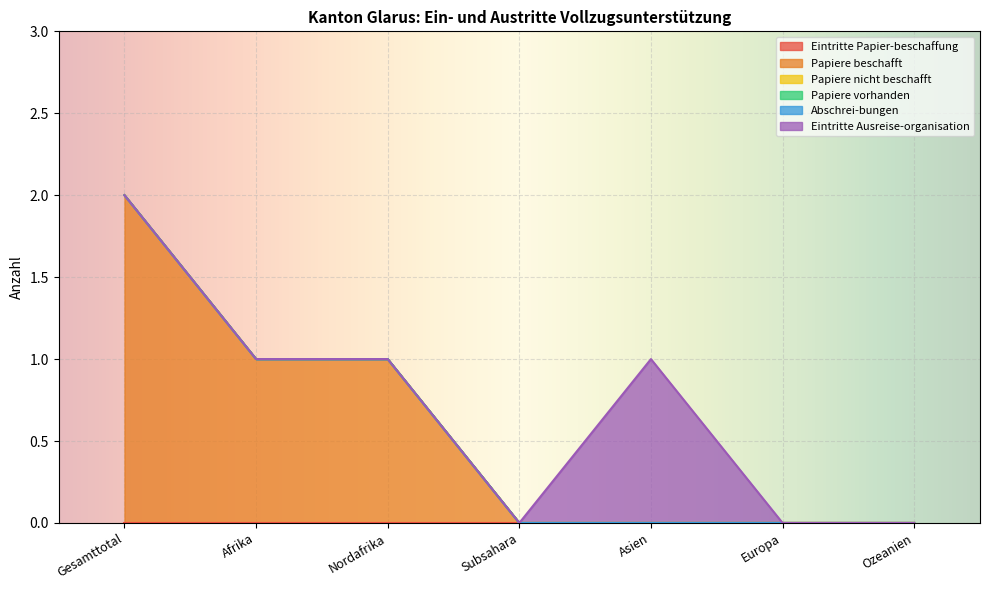

Is the value of Papiere vorhanden at Europa greater than the value of Abschrei-bungen at Subsahara?

No